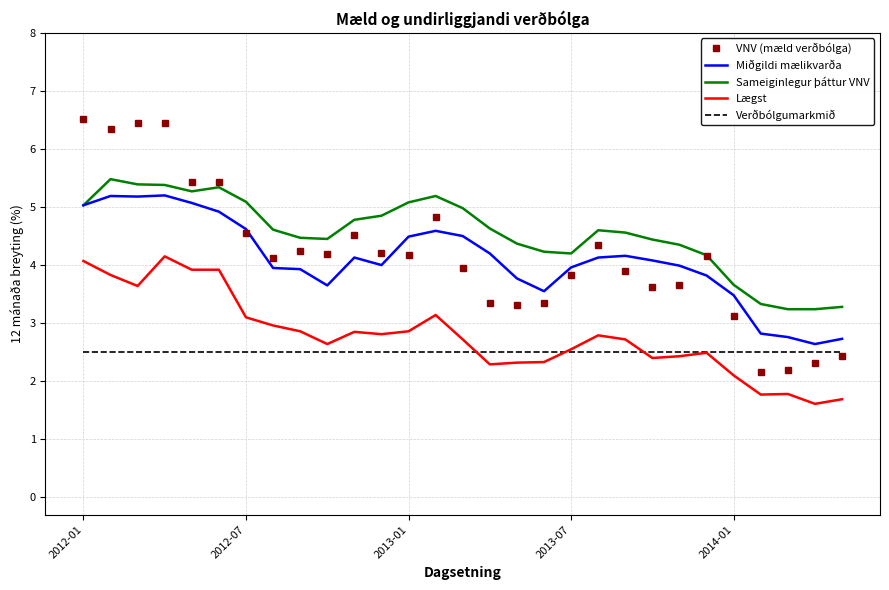

True or false: Miðgildi mælikvarða and Verðbólgumarkmið cross at least once.

False